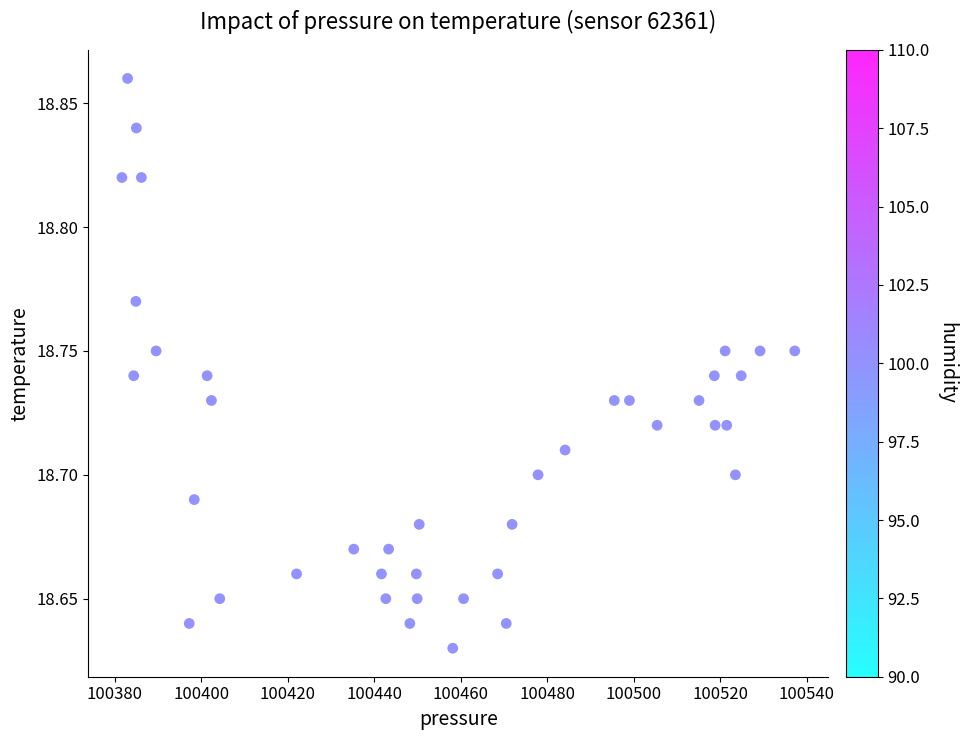

What is the range of X values (max minus min)?

155.5